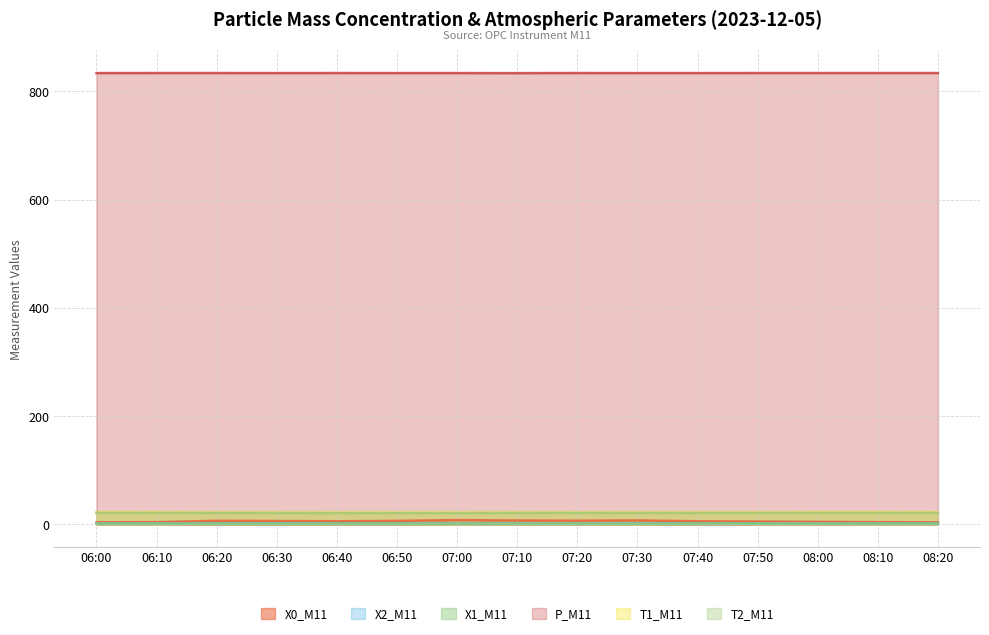

Does the chart have visible grid lines?

Yes